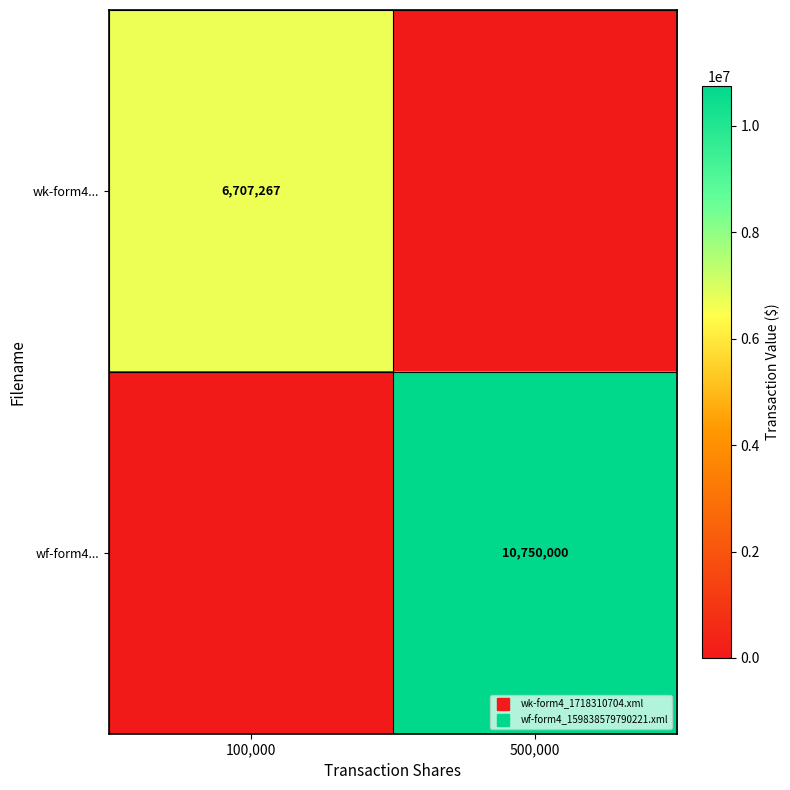

Which series has the widest spread of values?

wf-form4...